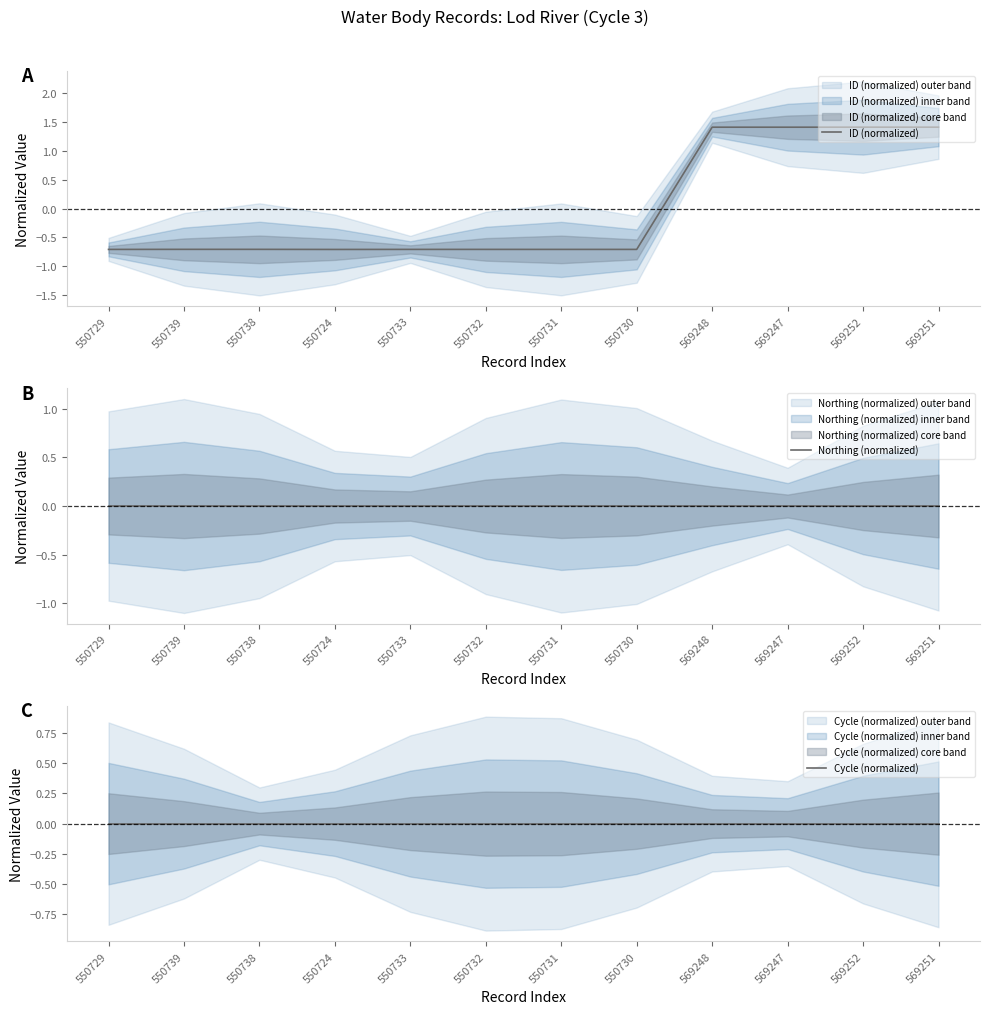

At how many categories does at least one series exceed 0?

4